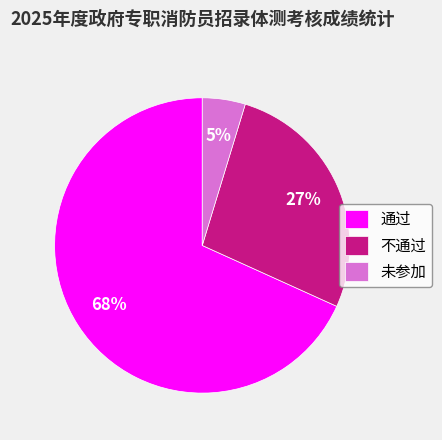

To the nearest percent, what is the average slice percentage?

33%